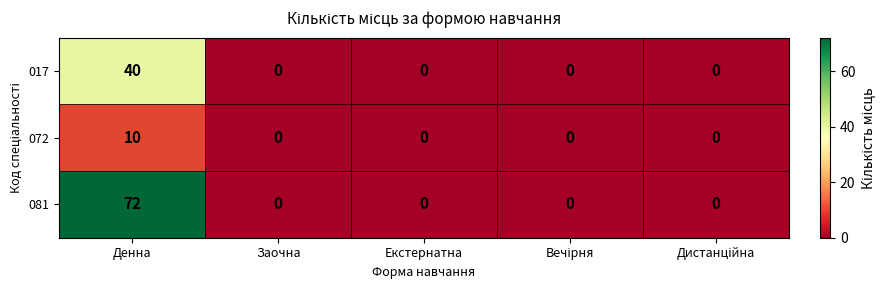

What is the highest value of the 017 series?

40